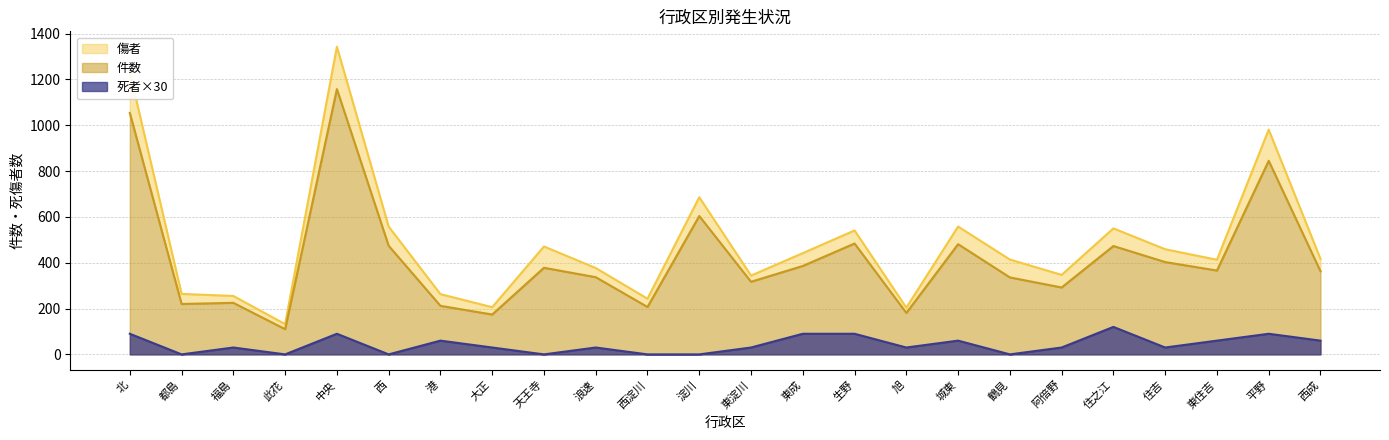

What is the value of the 件数 point at the 16th from the left?

181